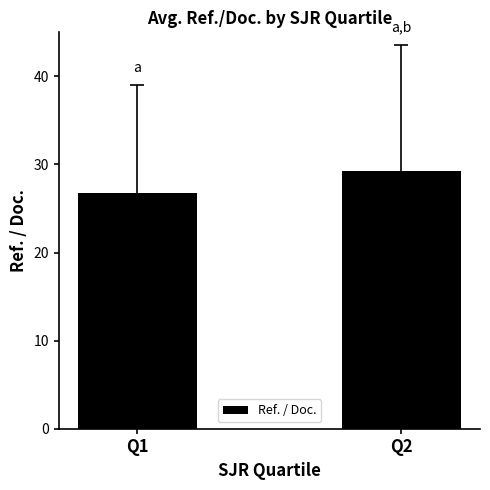

Where is the data nearest to the value 28?

Q1